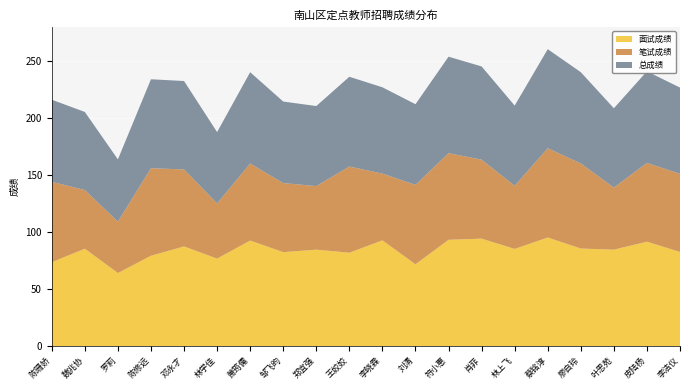

Reading right to left, list all the values displayed in this chart.

面试成绩: 李洁仪=82.7	皮陆杨=91.7	叶思苑=84.7	廖自玲=85.7	蔡铭淳=95.3	林上飞=85.3	肖菲=94.3	符小惠=93.3	刘清=71.8	李晓霖=92.8	王姣姣=82.0	郑宜强=84.7	邹飞昀=82.5	萧筠儒=92.7	林学佳=76.8	邓永才=87.5	陈修远=79.3	罗莉=64.2	魏兆协=85.5	陈珊娇=73.7
笔试成绩: 李洁仪=68.6	皮陆杨=69.1	叶思苑=54.5	廖自玲=74.6	蔡铭淳=78.4	林上飞=55.4	肖菲=69.3	符小惠=76.0	刘清=69.7	李晓霖=58.6	王姣姣=75.6	郑宜强=55.8	邹飞昀=60.6	萧筠儒=67.6	林学佳=48.4	邓永才=67.6	陈修远=76.8	罗莉=45.1	魏兆协=51.5	陈珊娇=70.5
总成绩: 李洁仪=75.6	皮陆杨=80.4	叶思苑=69.6	廖自玲=80.1	蔡铭淳=86.9	林上飞=70.4	肖菲=81.8	符小惠=84.7	刘清=70.8	李晓霖=75.7	王姣姣=78.8	郑宜强=70.2	邹飞昀=71.5	萧筠儒=80.1	林学佳=62.6	邓永才=77.5	陈修远=78.1	罗莉=54.6	魏兆协=68.5	陈珊娇=72.1